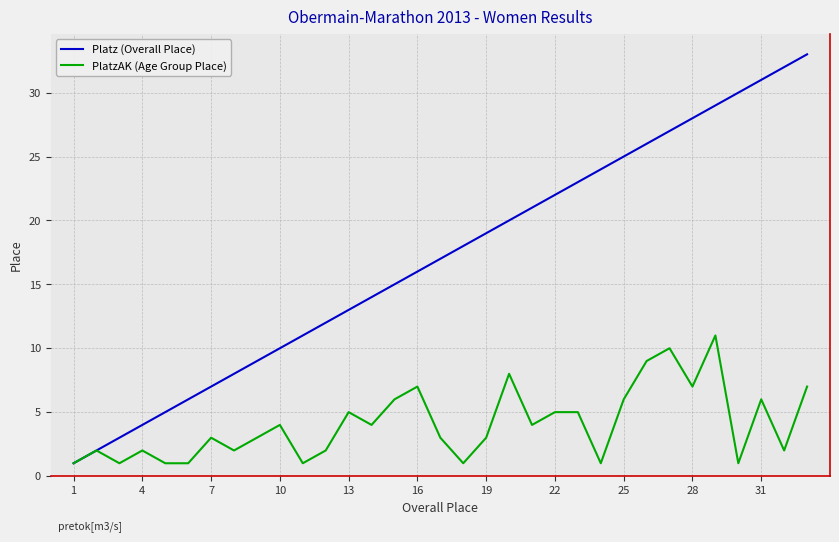

What is the maximum value shown in the chart?

33